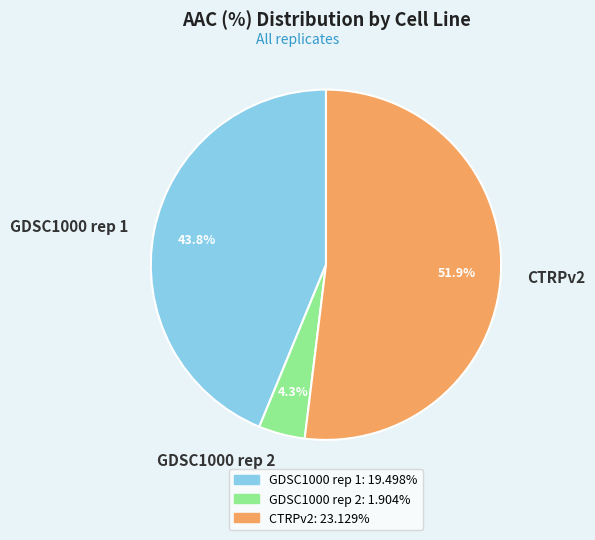

Count the number of slices in the pie.

3